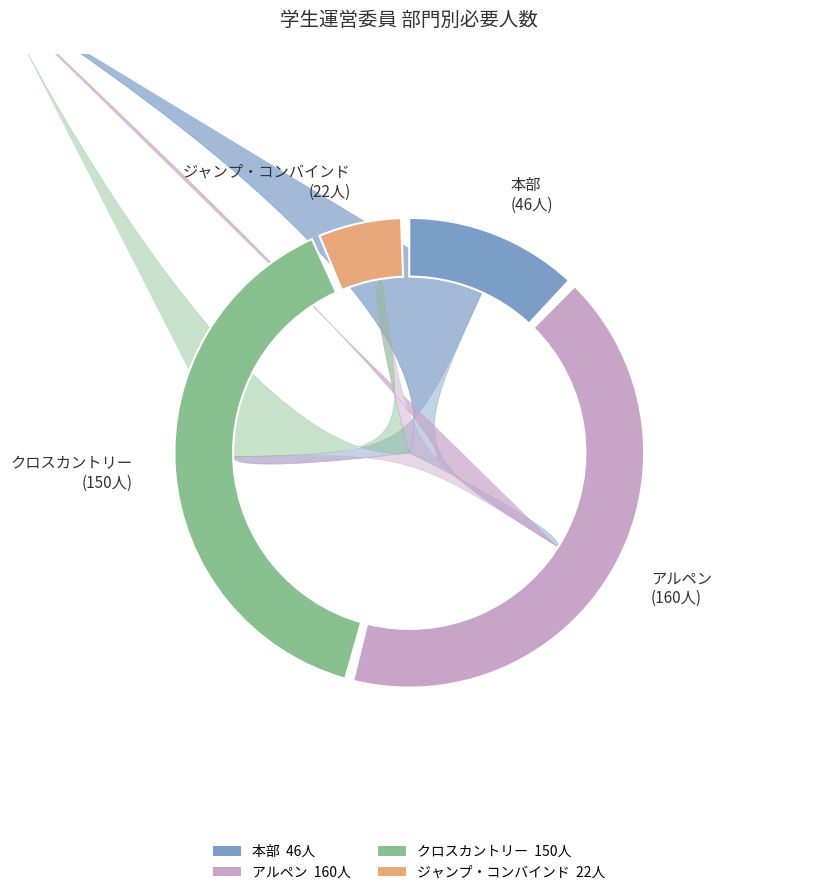

Rank the categories by value from lowest to highest.

ジャンプ・コンバインド, 本部, クロスカントリー, アルペン